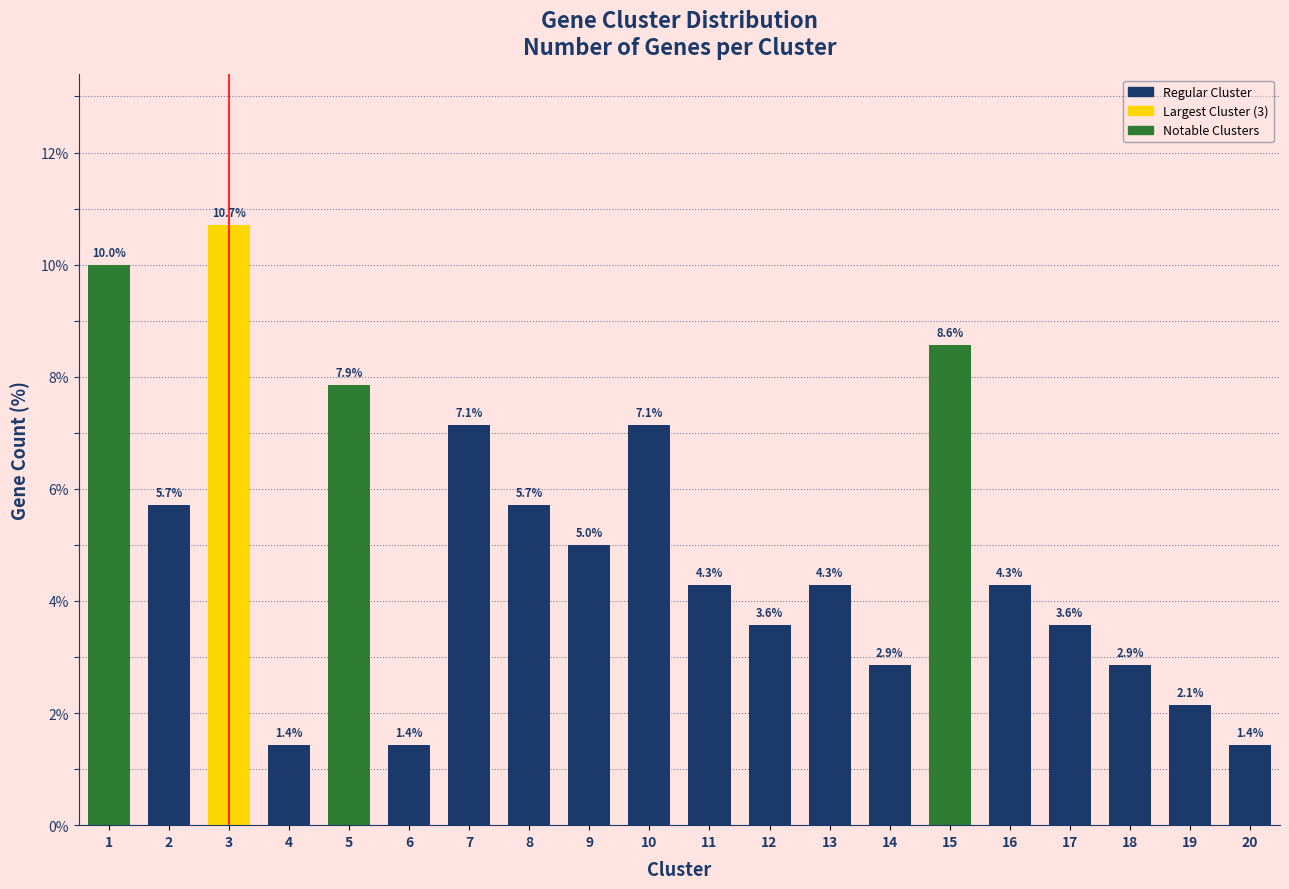

Reading right to left, what are all the values shown in this chart?

20=1.4	19=2.1	18=2.9	17=3.6	16=4.3	15=8.6	14=2.9	13=4.3	12=3.6	11=4.3	10=7.1	9=5.0	8=5.7	7=7.1	6=1.4	5=7.9	4=1.4	3=10.7	2=5.7	1=10.0